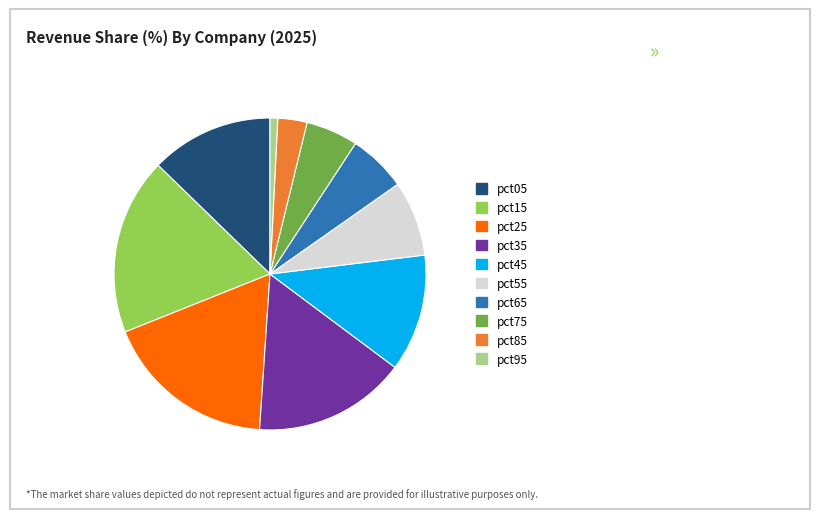

True or false: pct75 accounts for 5% of the total.

True